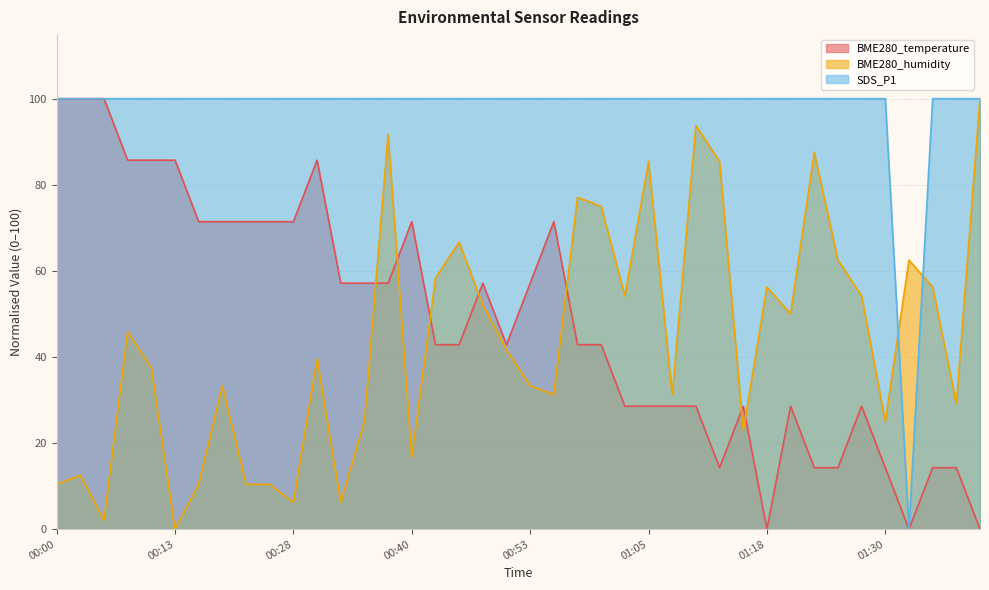

Which category has the lowest value in the BME280_temperature series?

01:18